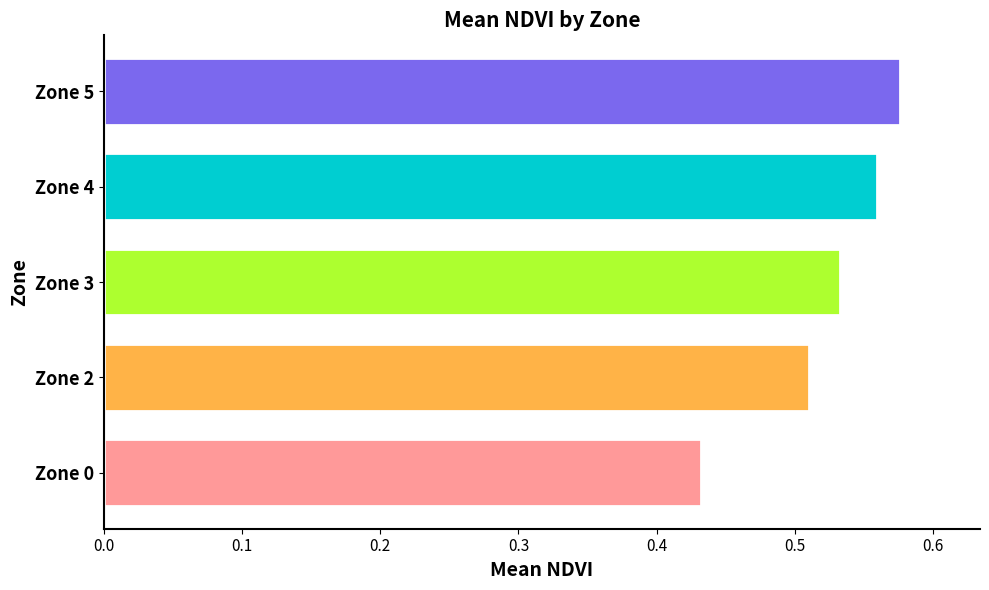

What is the sum of all values?

2.6